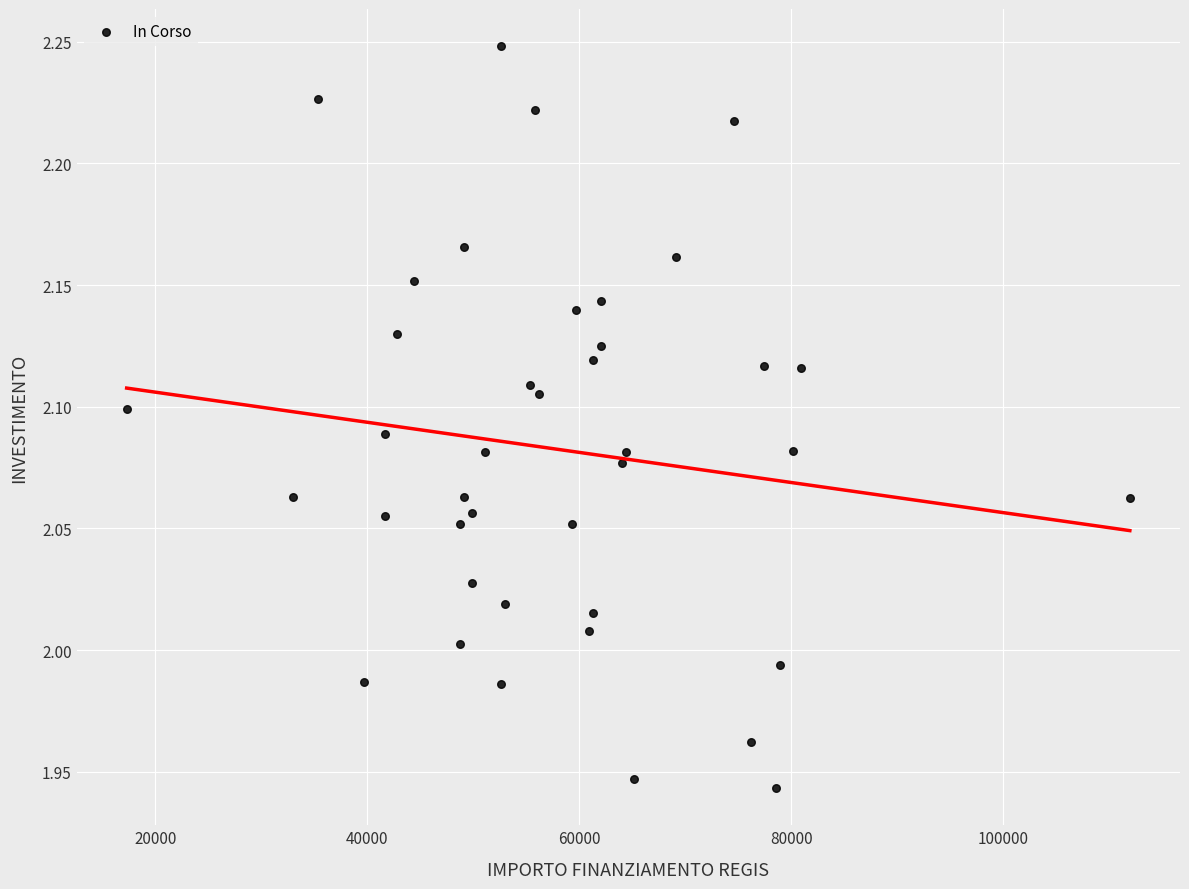

What is the range of Y values (max minus min)?

0.3